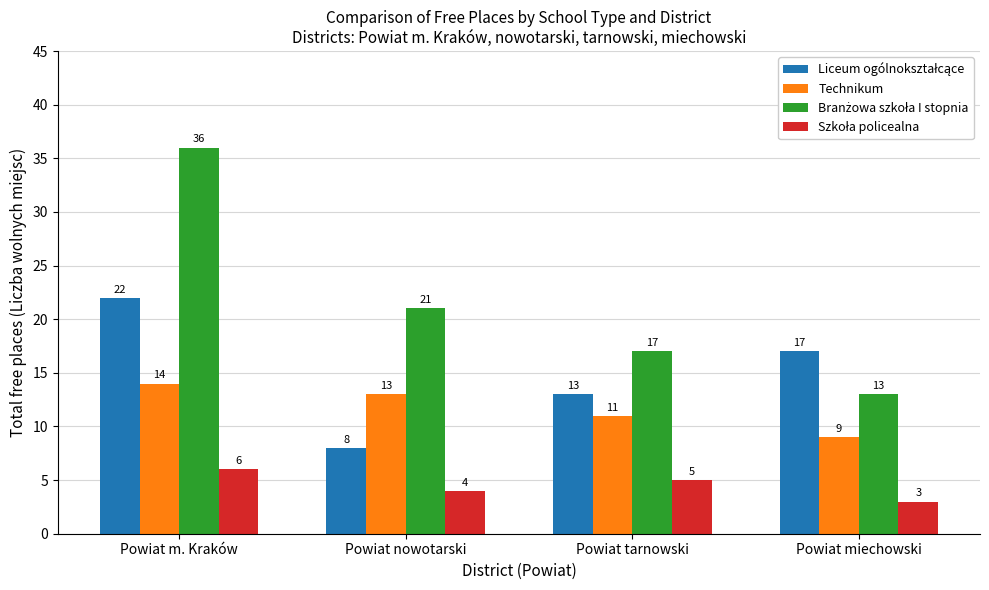

Are the bars grouped side by side (vs. stacked)?

Yes